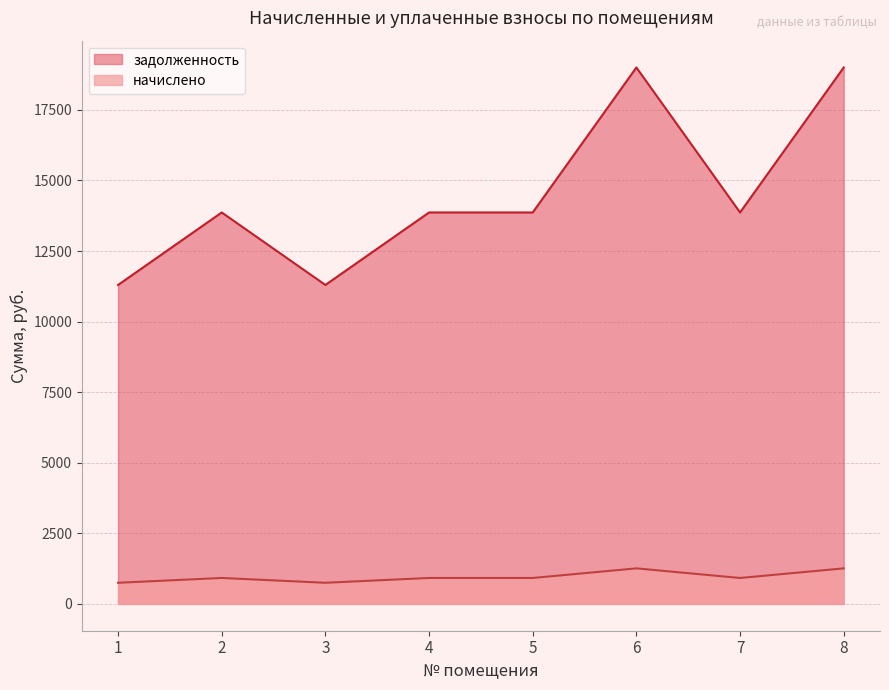

Which label corresponds to the smallest value in the chart?

1